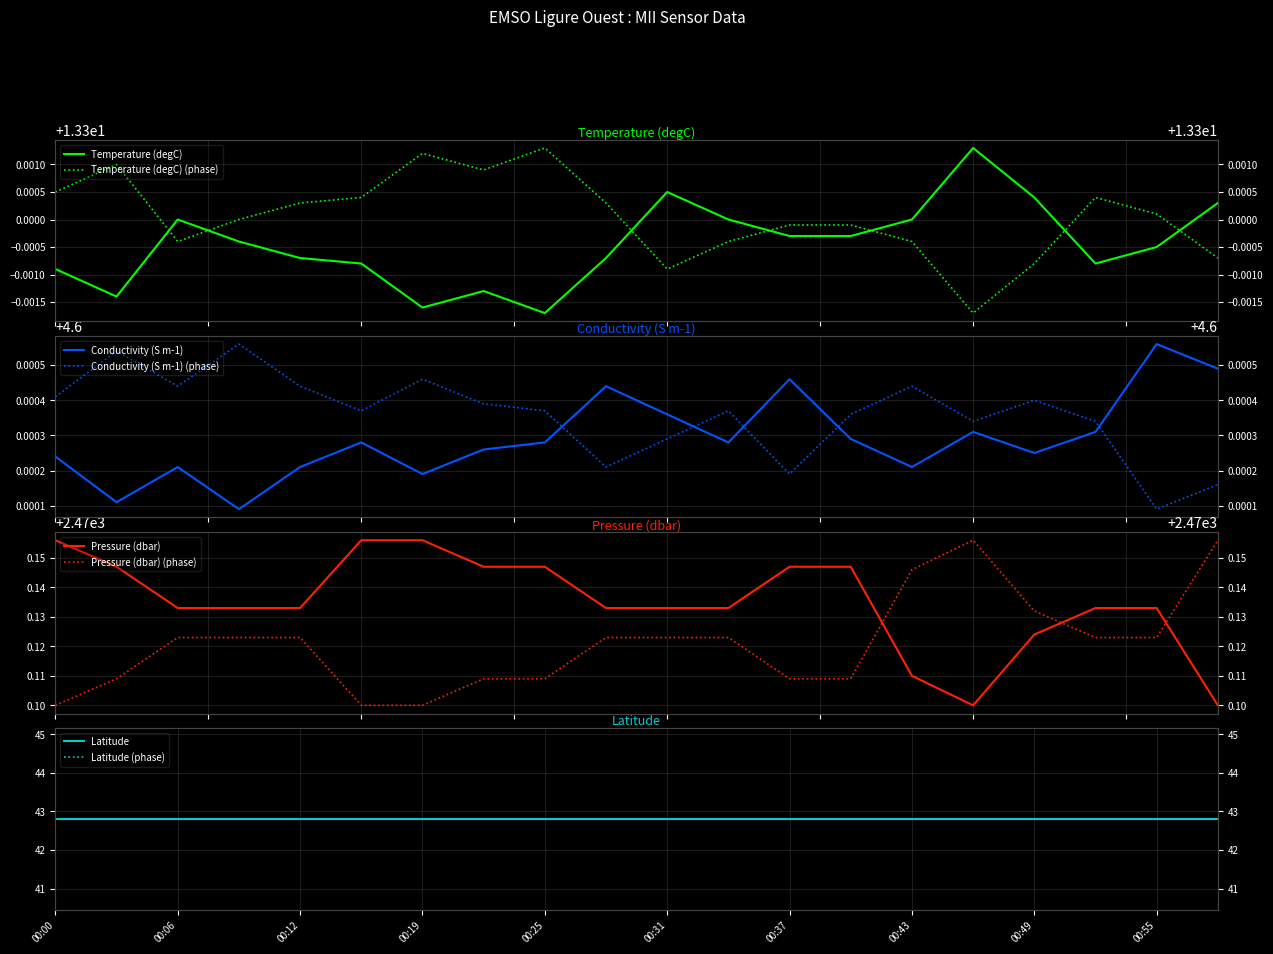

Reading left to right, what are all the values shown in this chart?

Temperature (degC): 13.3	13.3	13.3	13.3	13.3	13.3	13.3	13.3	13.3	13.3	13.3	13.3	13.3	13.3	13.3	13.3	13.3	13.3	13.3	13.3
Conductivity (S m-1): 4.6	4.6	4.6	4.6	4.6	4.6	4.6	4.6	4.6	4.6	4.6	4.6	4.6	4.6	4.6	4.6	4.6	4.6	4.6	4.6
Pressure (dbar): 2470.2	2470.1	2470.1	2470.1	2470.1	2470.2	2470.2	2470.1	2470.1	2470.1	2470.1	2470.1	2470.1	2470.1	2470.1	2470.1	2470.1	2470.1	2470.1	2470.1